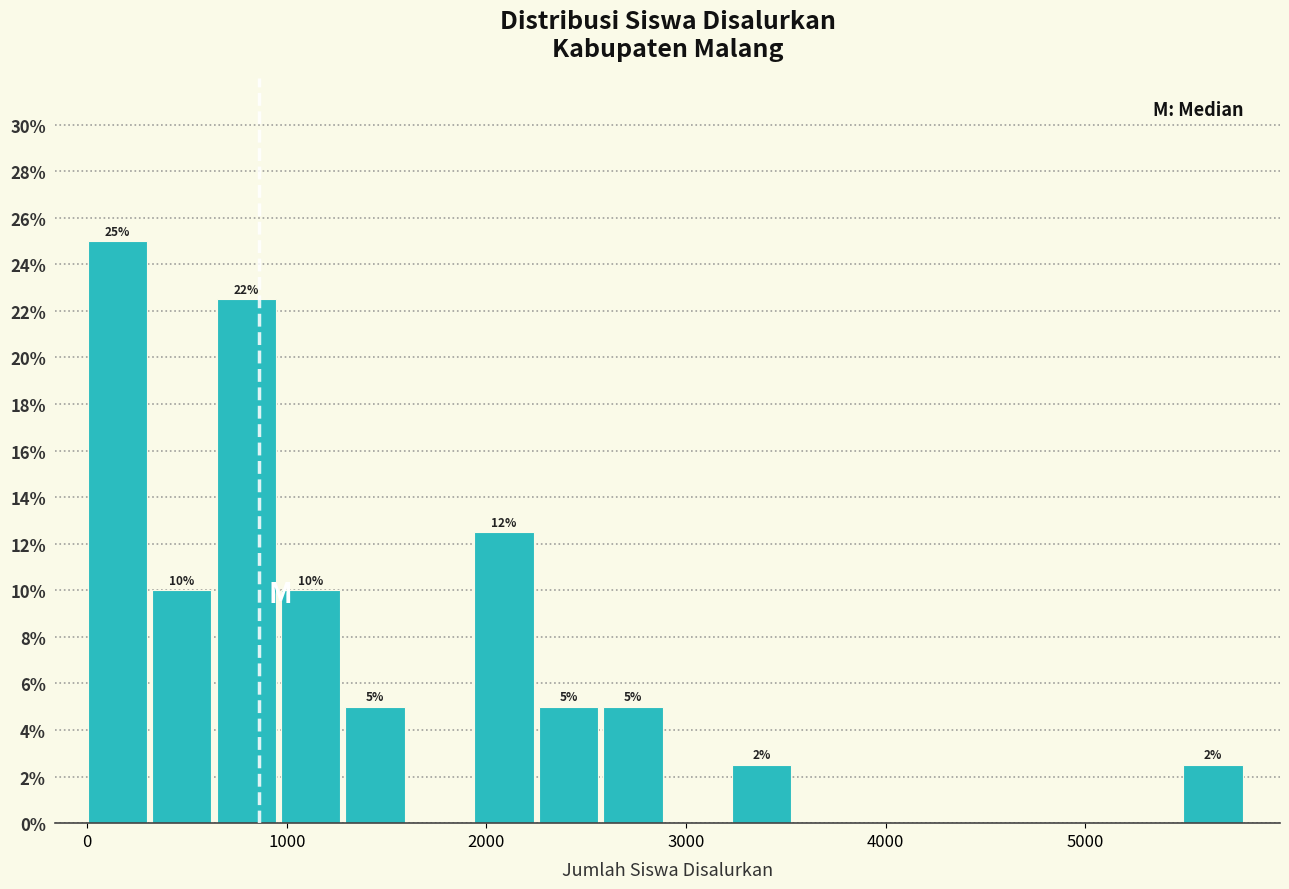

Read against the x-axis, roughly where is the centre of the tallest bar?

200